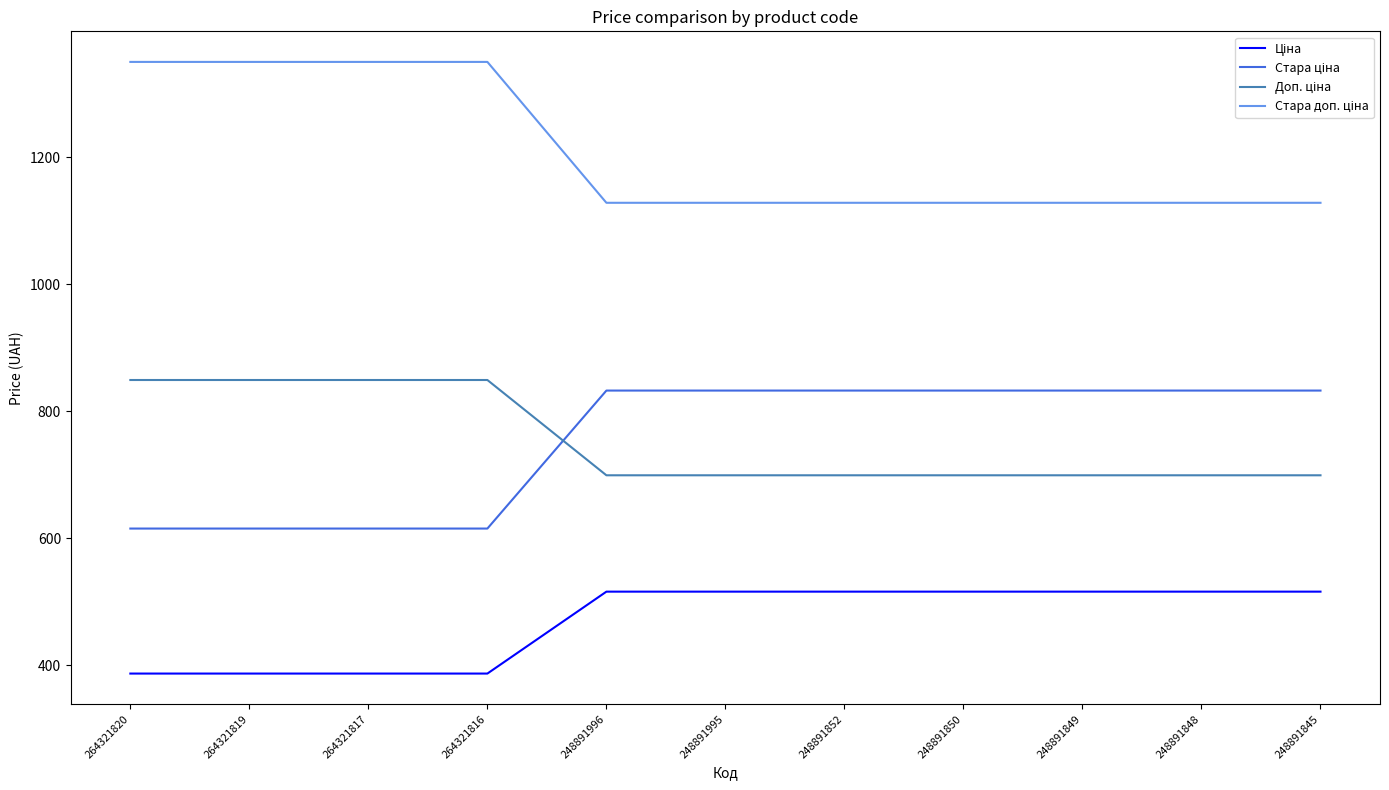

What is the minimum value shown in the chart?

386.9